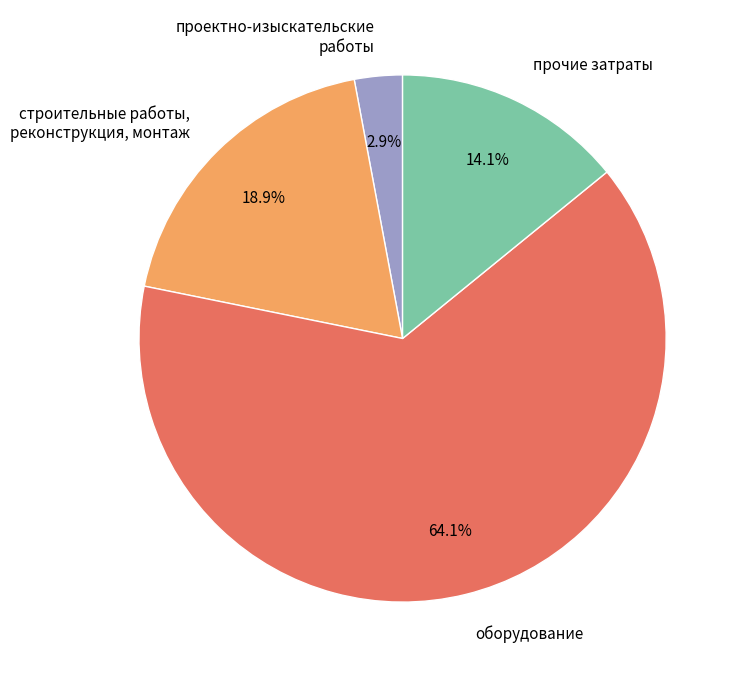

Combined, do прочие затраты and оборудование account for over 50%?

Yes